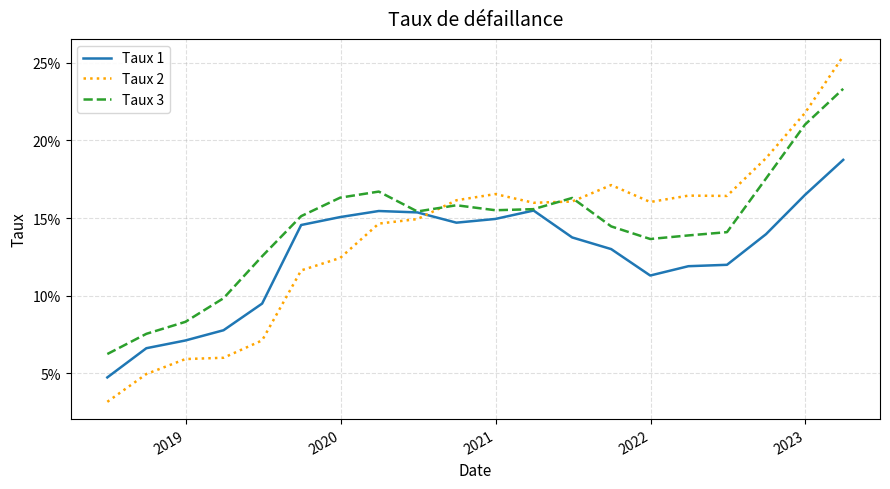

True or false: Taux 2 has more than 0 points higher than both neighbors.

True